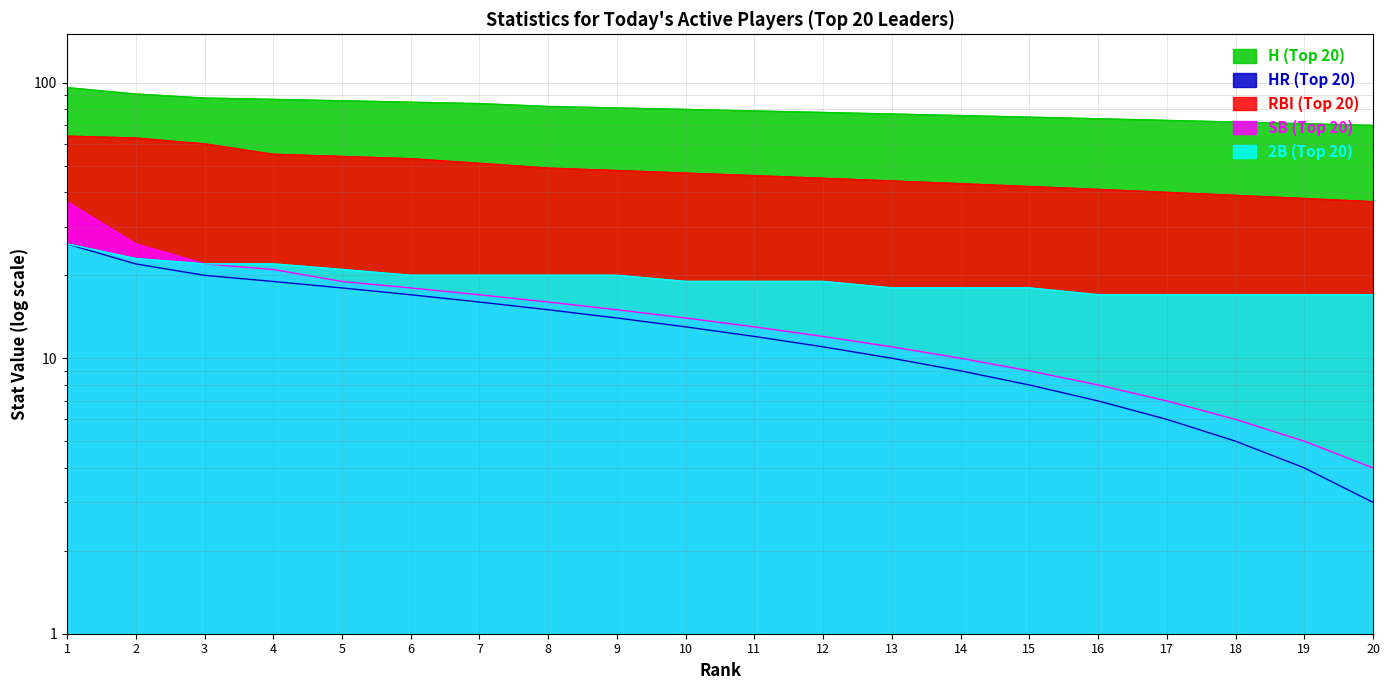

How many 2B (Top 20) values are between 18 and 21?

11